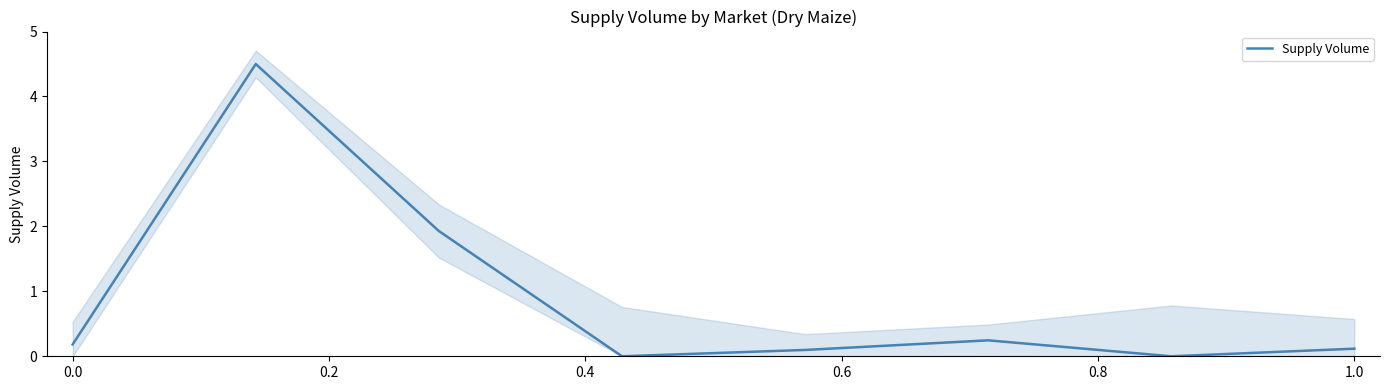

What is the maximum value for Supply Volume?

4.5